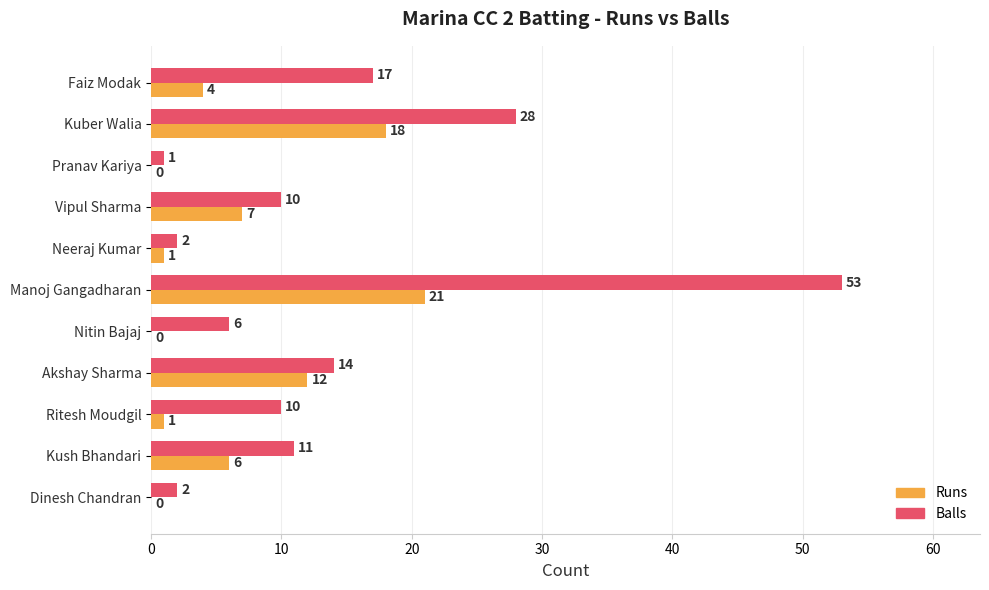

What is the average value of the Runs series?

6